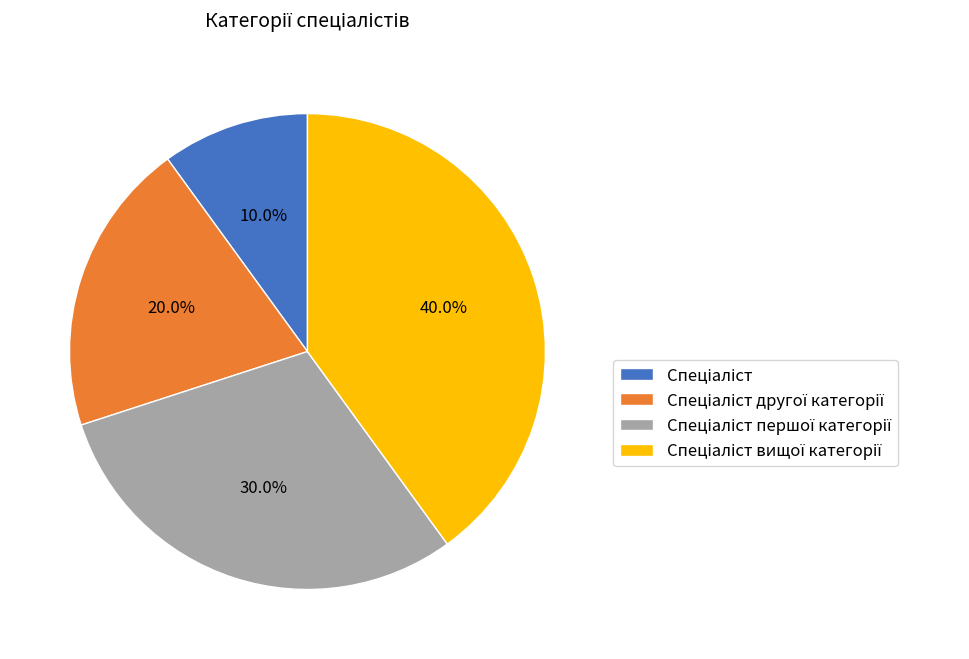

Is there any slice that represents more than half of the pie?

No